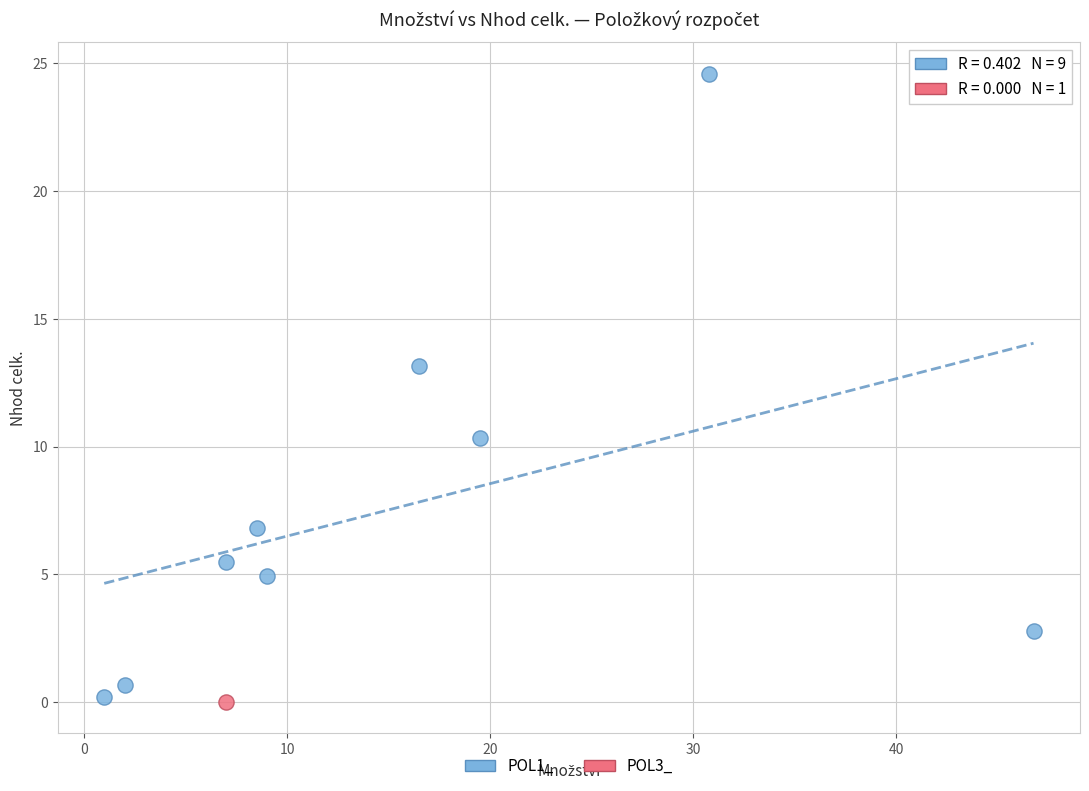

What are all the series names shown in the legend?

POL1_, POL3_